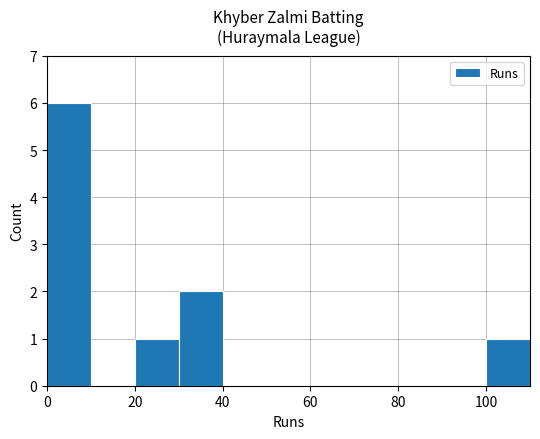

What is the maximum value shown in the chart?

6